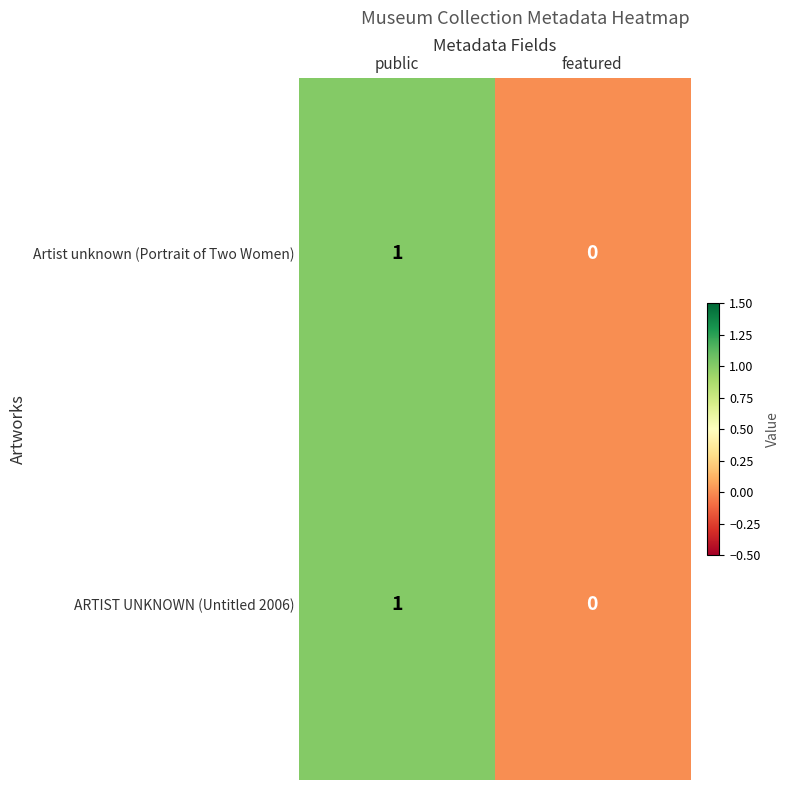

Which label corresponds to the largest value in the chart?

public